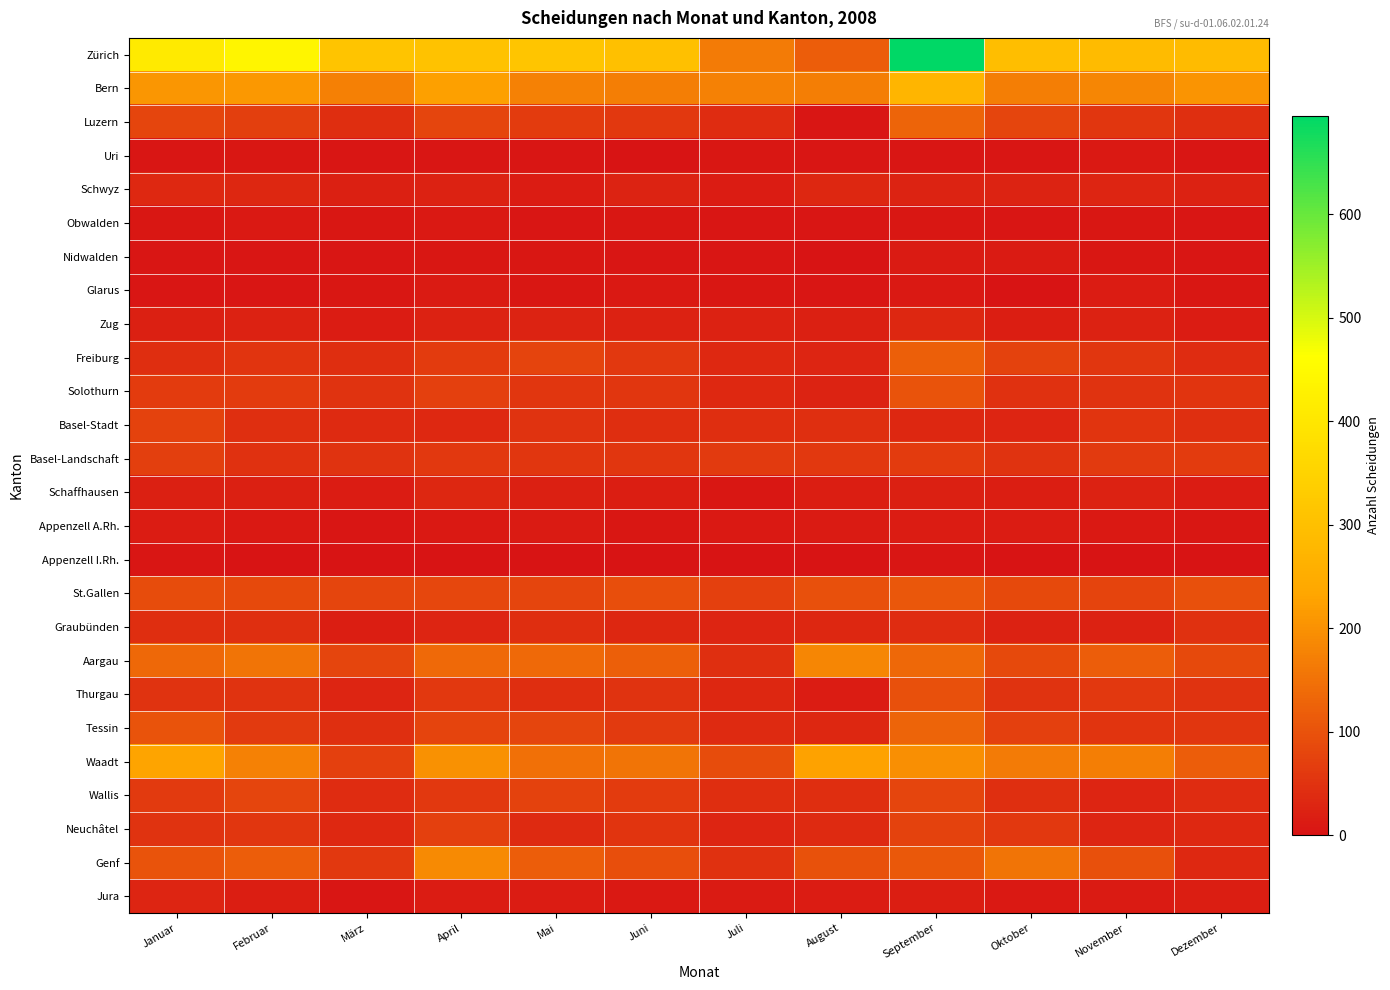

At how many categories does at least one series exceed 224?

11